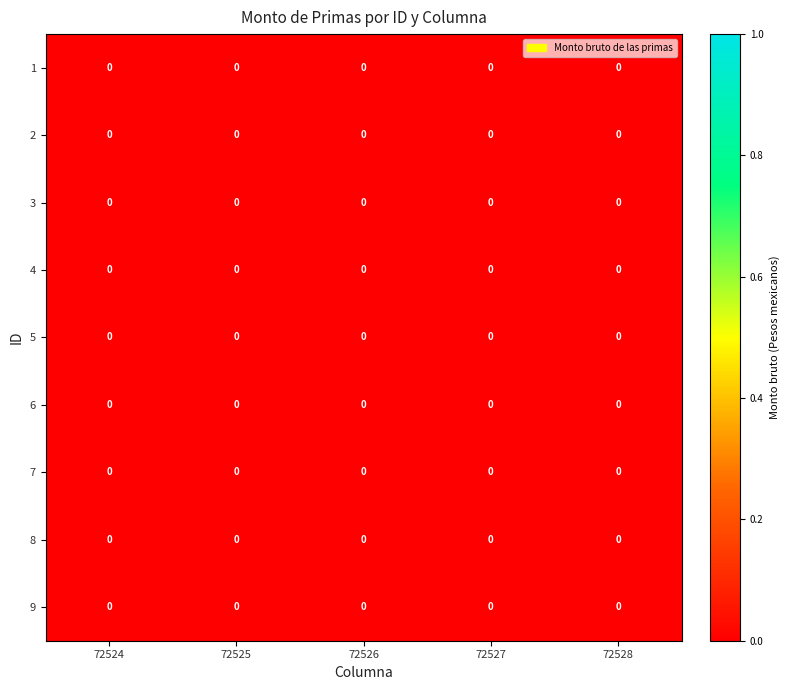

Between 72527 and 72528, which series saw the biggest shift?

row_6